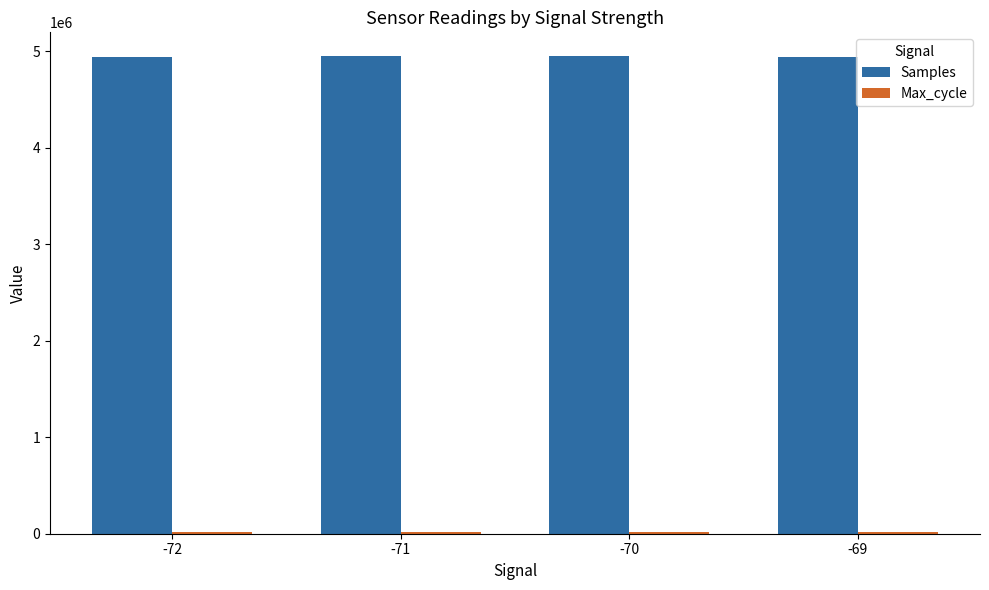

What is the sum of all Samples values?

19774502.4